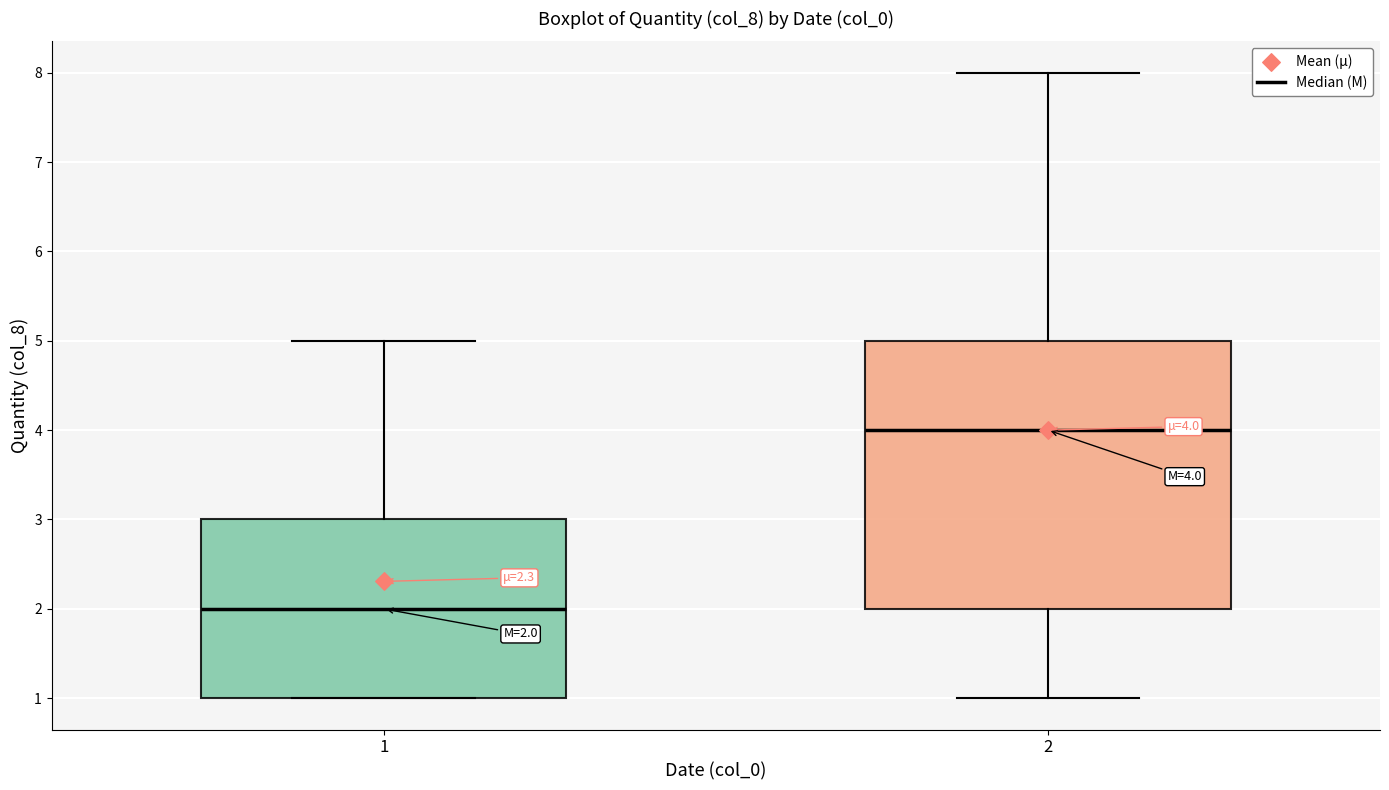

Which box has the lowest median line?

1